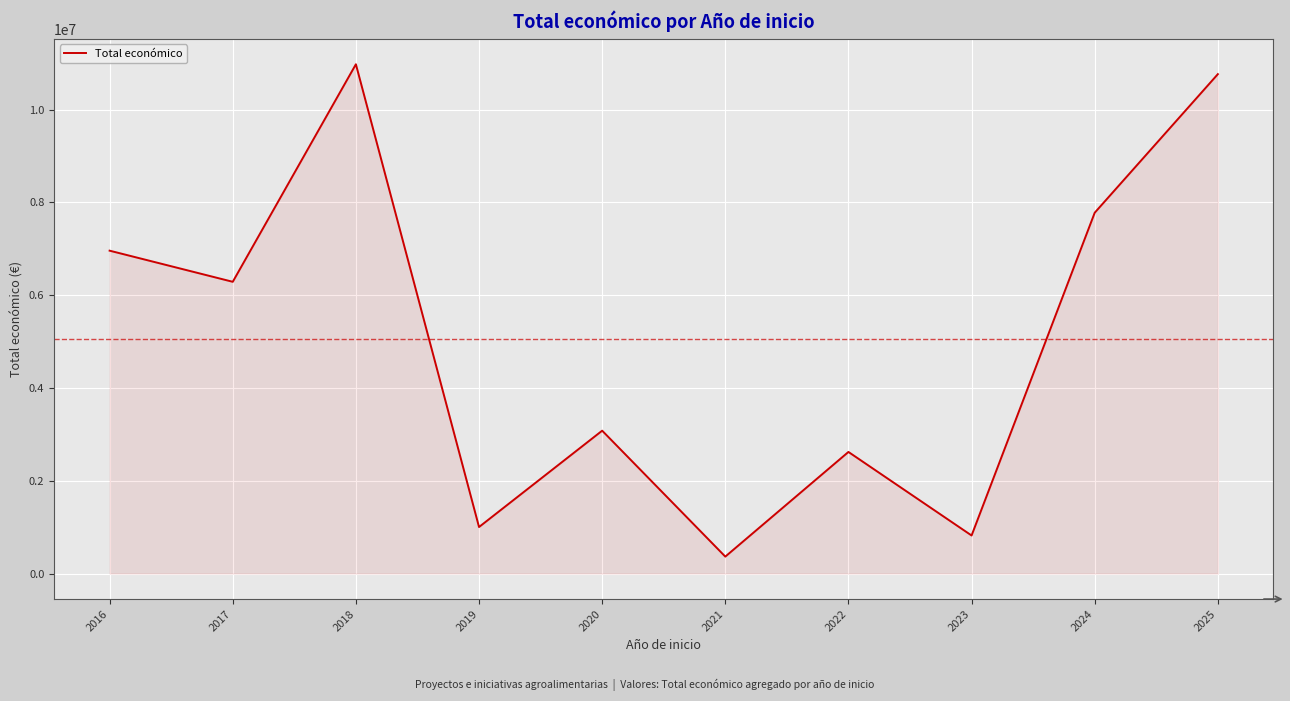

Where is the first local maximum?

2018